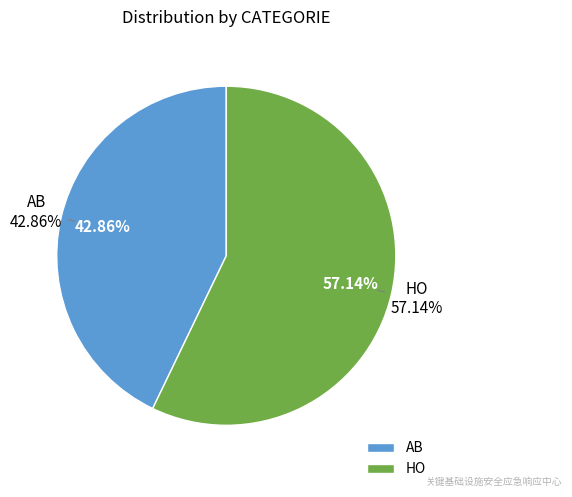

Count the number of slices in the pie.

2